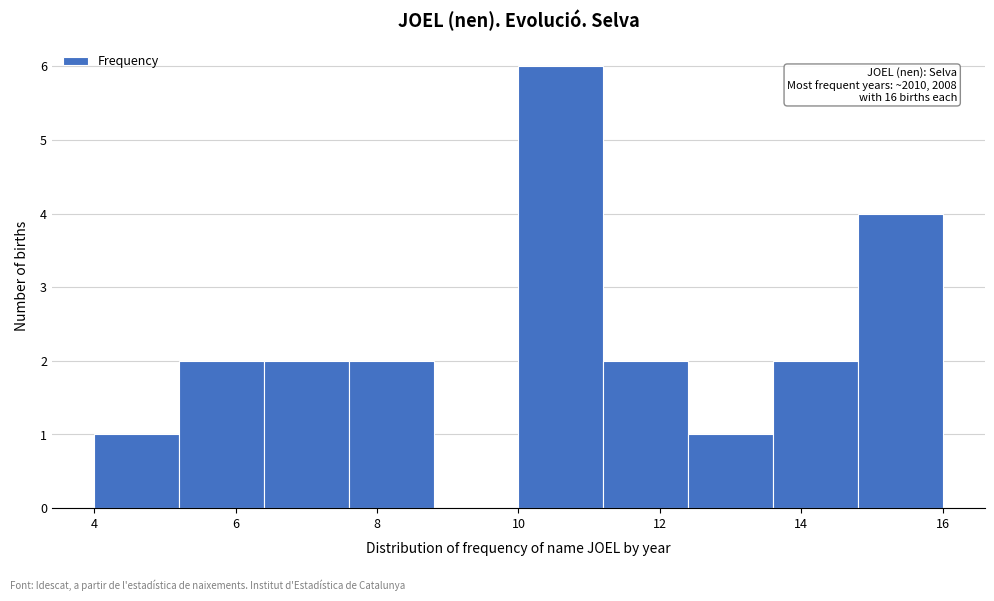

Which range on the x-axis has the tallest bar?

10.0 to 11.2